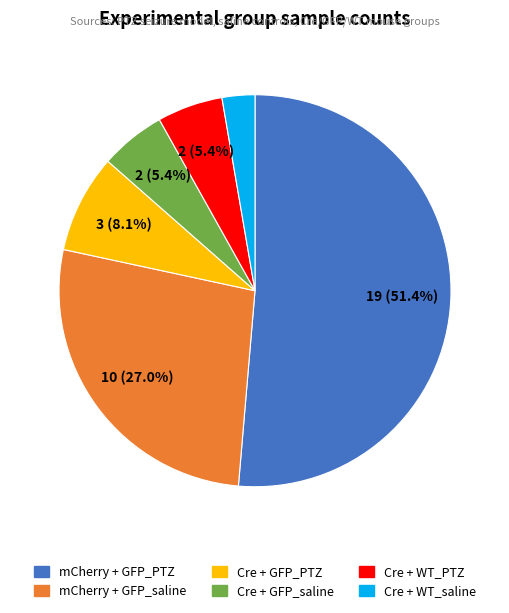

To the nearest percent, what percentage of the pie is mCherry + GFP_saline?

27%